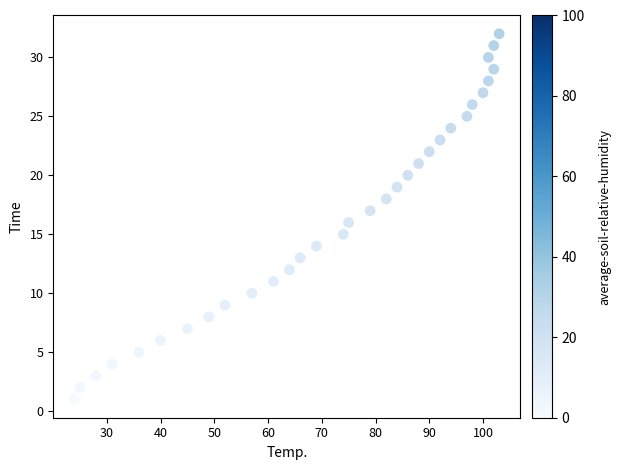

What is the range of Y values (max minus min)?

31